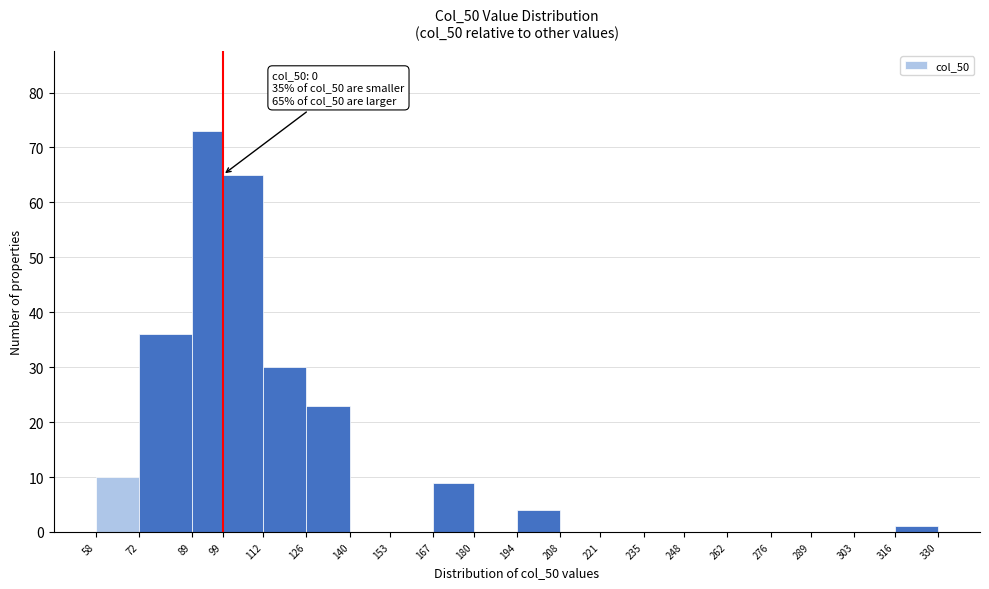

Over which range of the x-axis is the bar tallest?

89 to 99